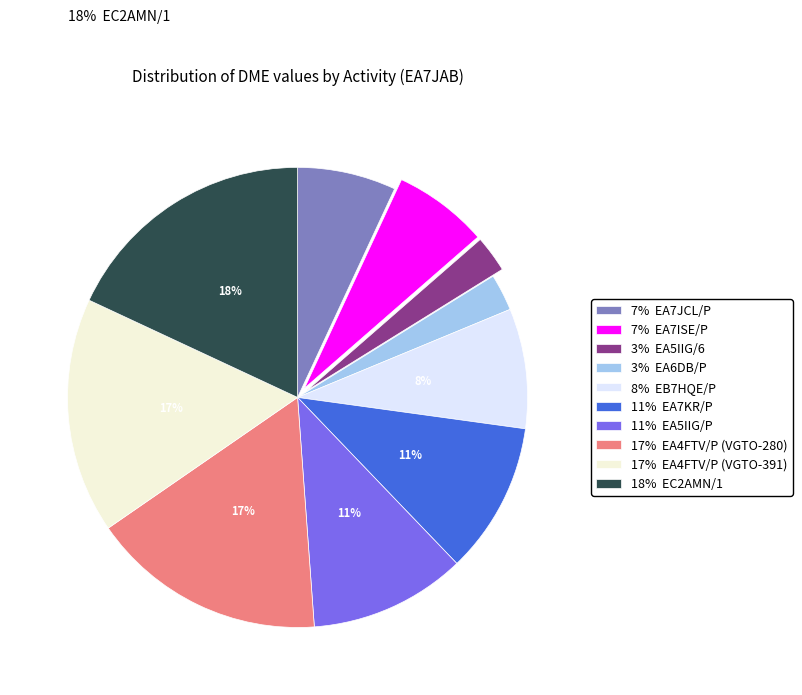

To the nearest percent, what percentage of the pie is 11% EA5IIG/P?

11%